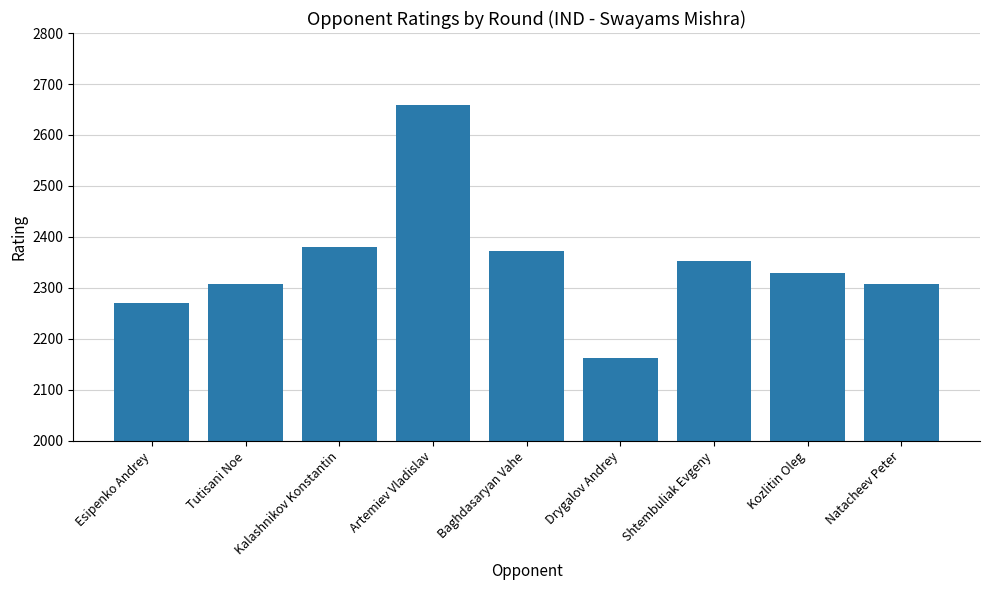

What is the difference between the maximum and minimum values?

497